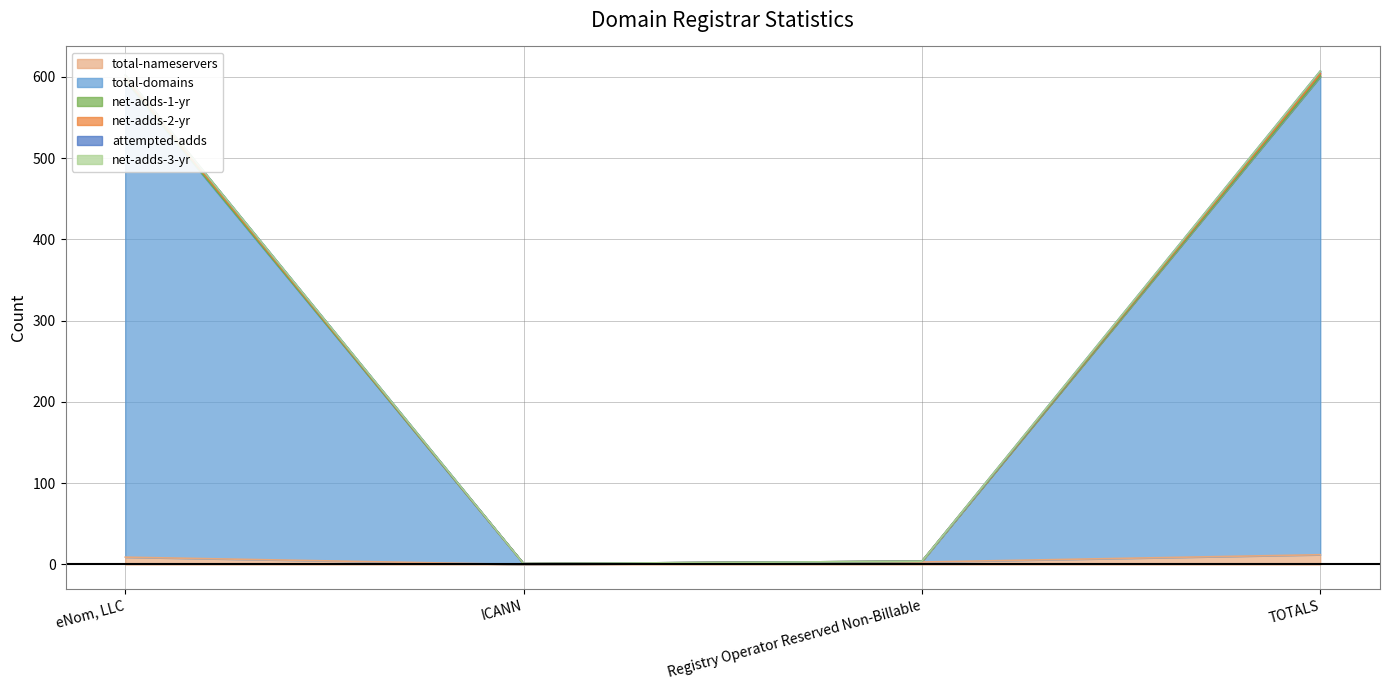

True or false: net-adds-1-yr and total-nameservers cross at least once.

False